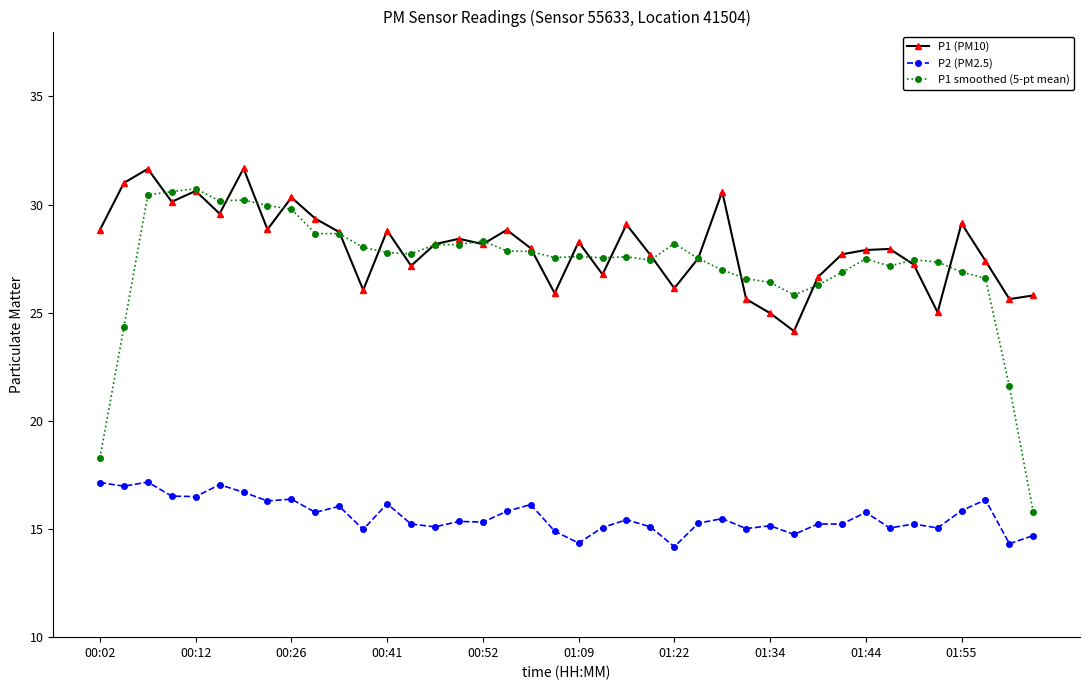

True or false: P2 (PM2.5) and P1 (PM10) cross at least once.

False